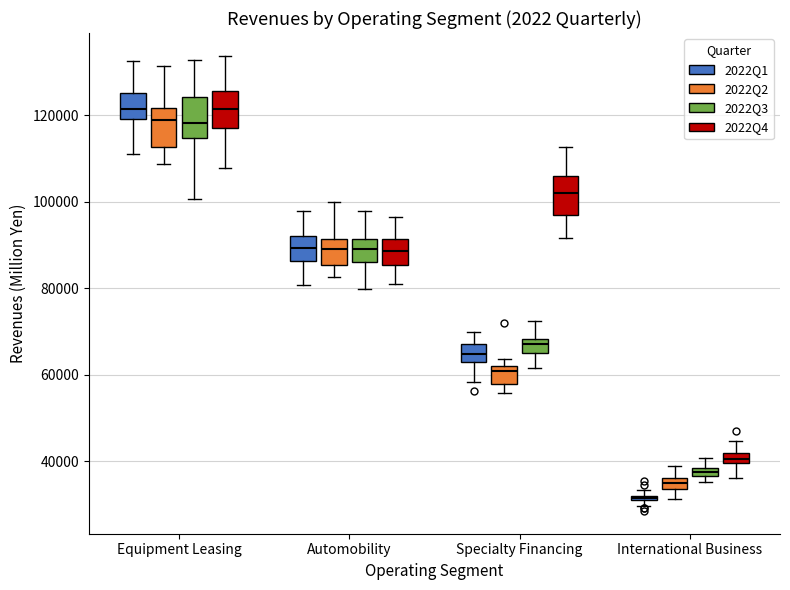

Which box's median line is the lowest?

International Business (2022Q1)